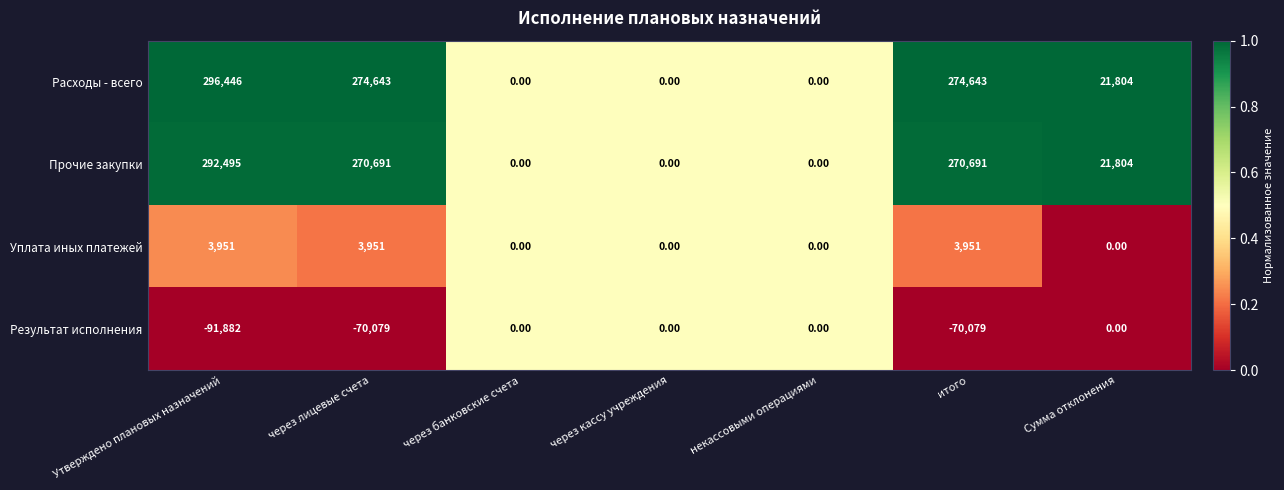

At how many categories does at least one series exceed 168355?

3